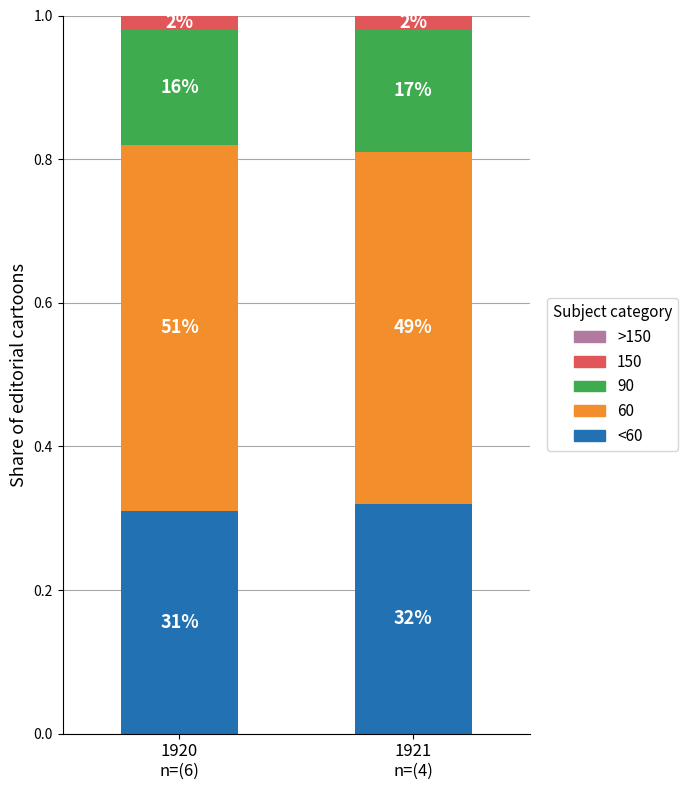

At which label does <60 reach its peak?

1921
n=(4)